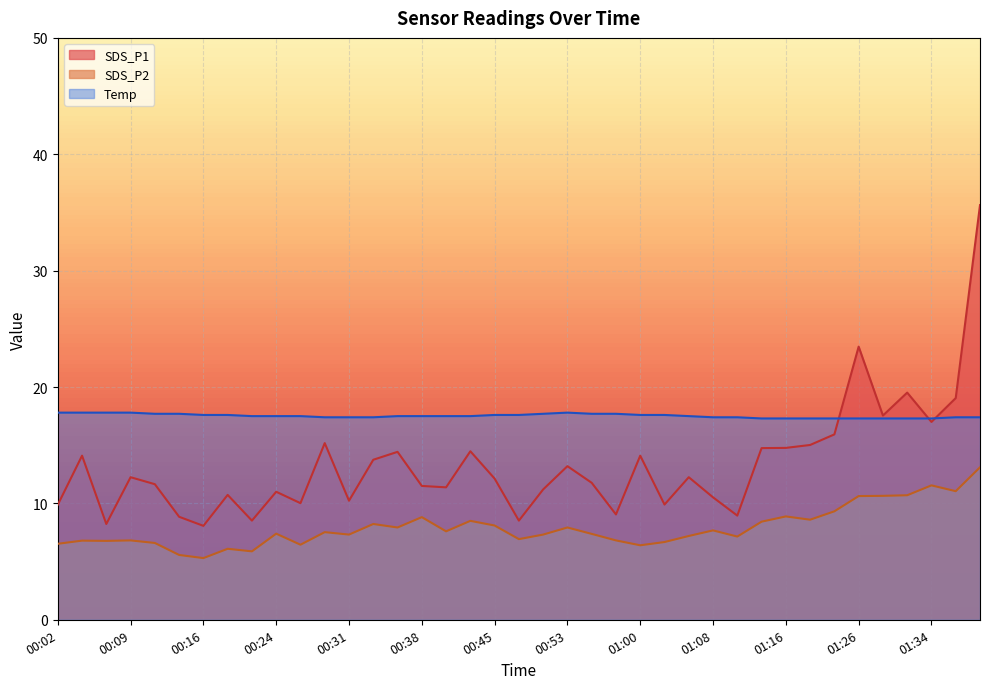

Reading left to right, what are all the values shown in this chart?

SDS_P1: 9.9	14.1	8.2	12.2	11.7	8.8	8.1	10.7	8.5	11.0	10.0	15.2	10.2	13.8	14.4	11.5	11.4	14.5	12.1	8.5	11.2	13.2	11.8	9.1	14.1	9.9	12.2	10.5	8.9	14.8	14.8	15.0	15.9	23.5	17.6	19.5	17.0	19.1	35.6
SDS_P2: 6.5	6.8	6.8	6.8	6.6	5.6	5.3	6.1	5.9	7.4	6.5	7.5	7.3	8.2	7.9	8.8	7.6	8.5	8.1	6.9	7.3	7.9	7.4	6.8	6.4	6.7	7.2	7.7	7.2	8.4	8.9	8.6	9.3	10.6	10.7	10.7	11.6	11.1	13.1
Temp: 17.8	17.8	17.8	17.8	17.7	17.7	17.6	17.6	17.5	17.5	17.5	17.4	17.4	17.4	17.5	17.5	17.5	17.5	17.6	17.6	17.7	17.8	17.7	17.7	17.6	17.6	17.5	17.4	17.4	17.3	17.3	17.3	17.3	17.3	17.3	17.3	17.3	17.4	17.4